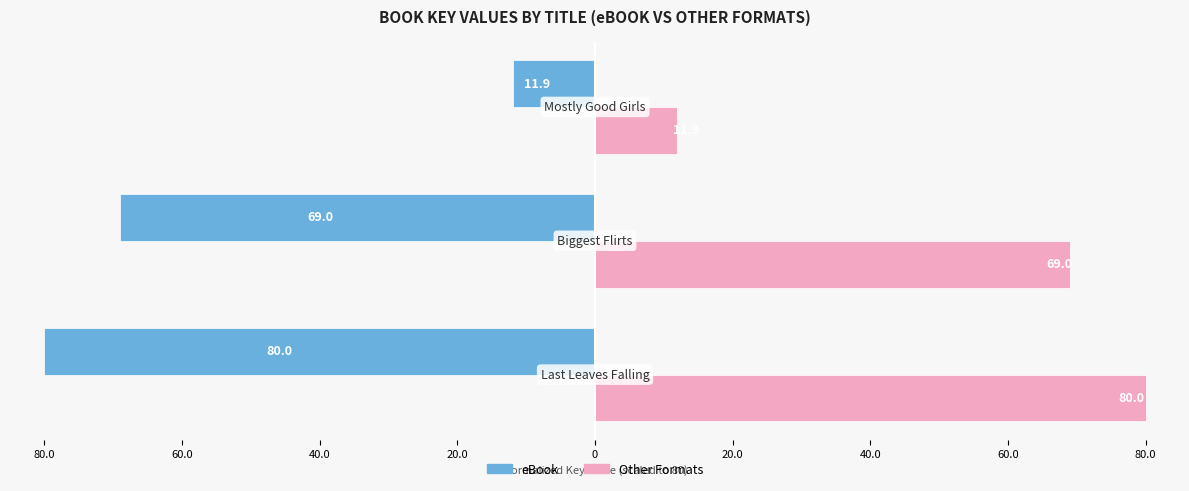

What are all the series names shown in the legend?

eBook, Other Formats